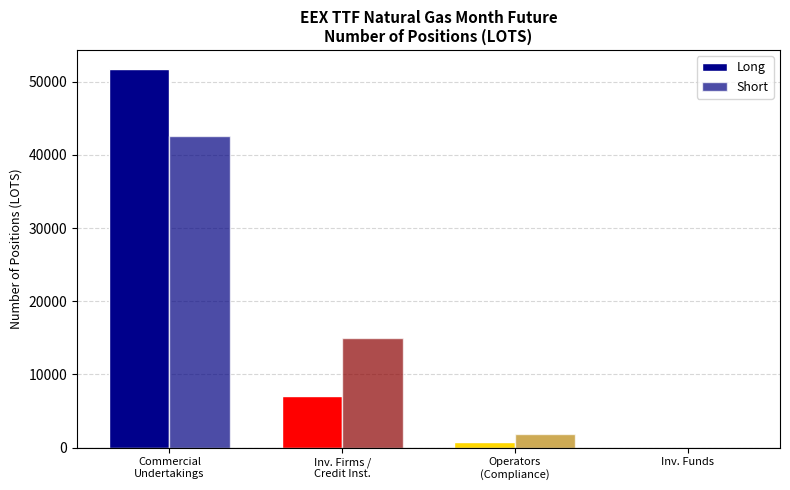

The Short series shows 72280 at Commercial
Undertakings. True or false?

False